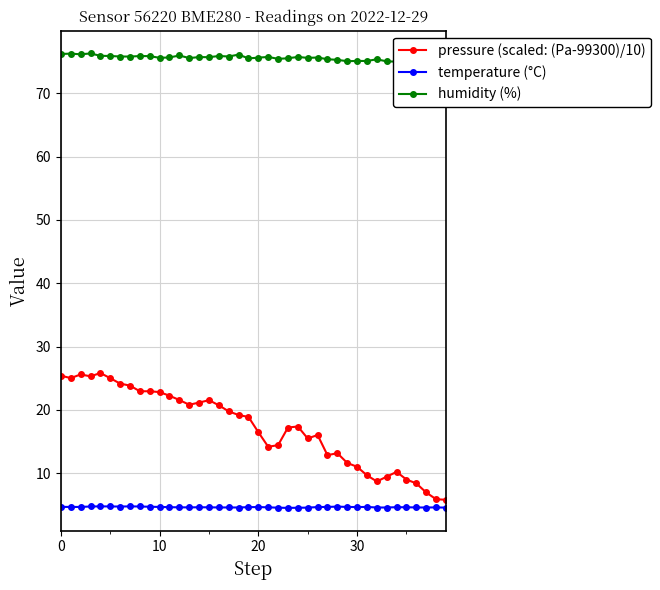

What is the label of the 23rd point from the left?

22